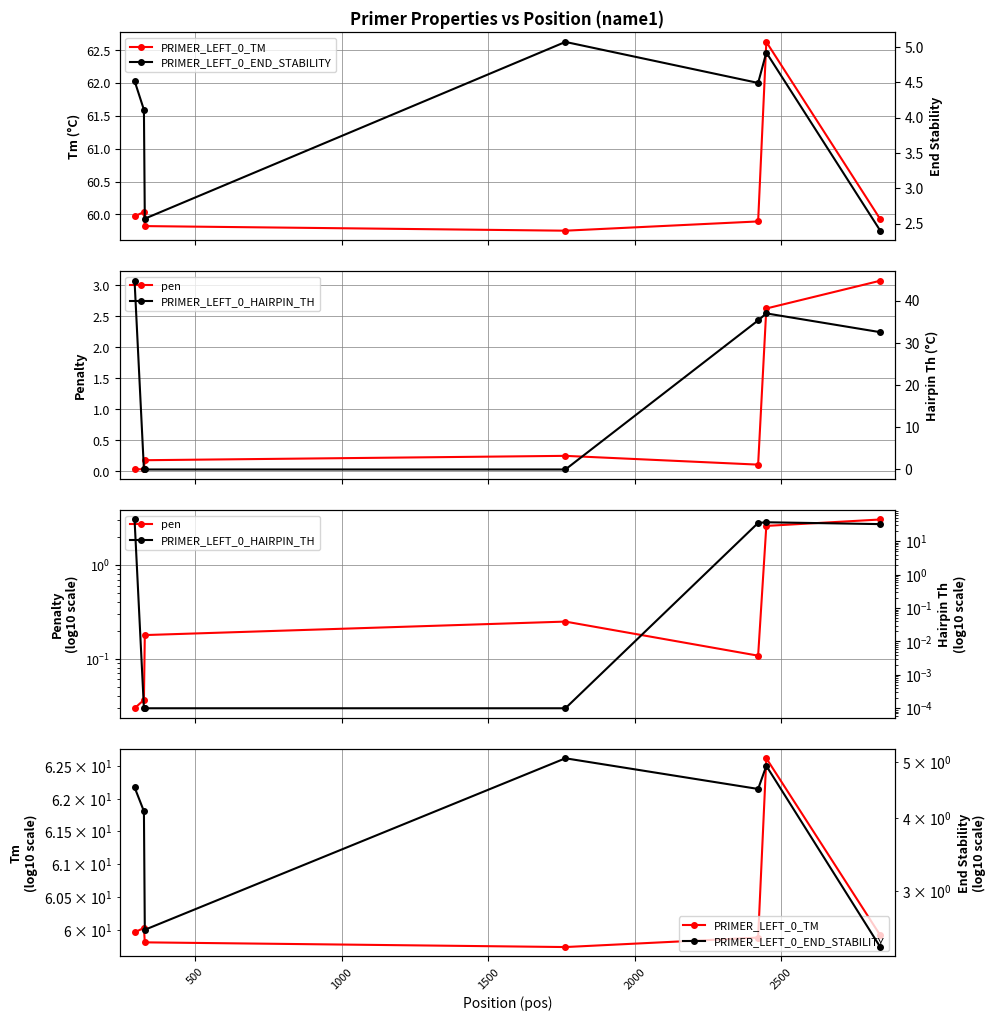

True or false: pen has more than 0 points higher than both neighbors.

True